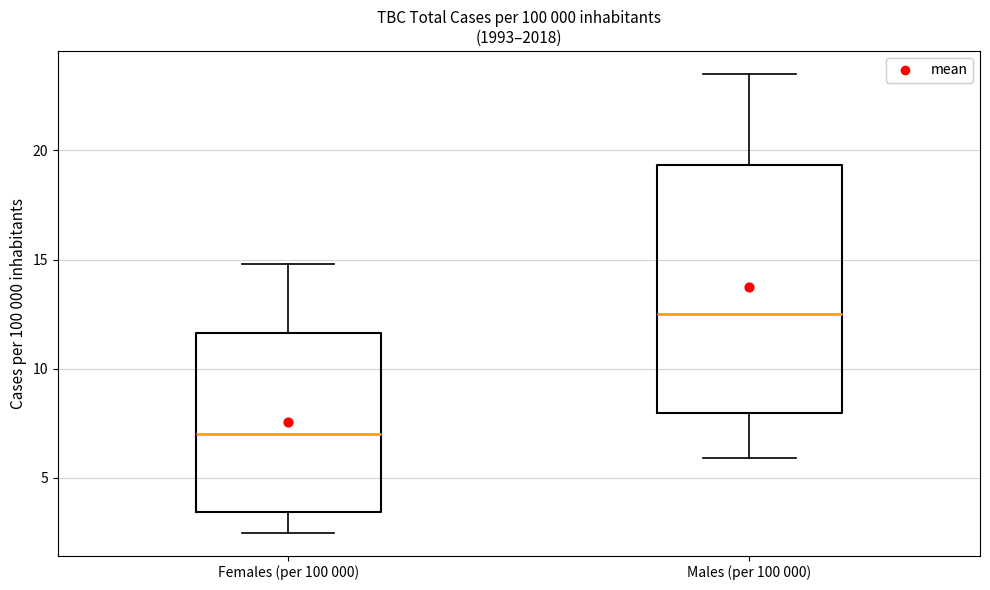

Which box's median line is the lowest?

Females (per 100 000)